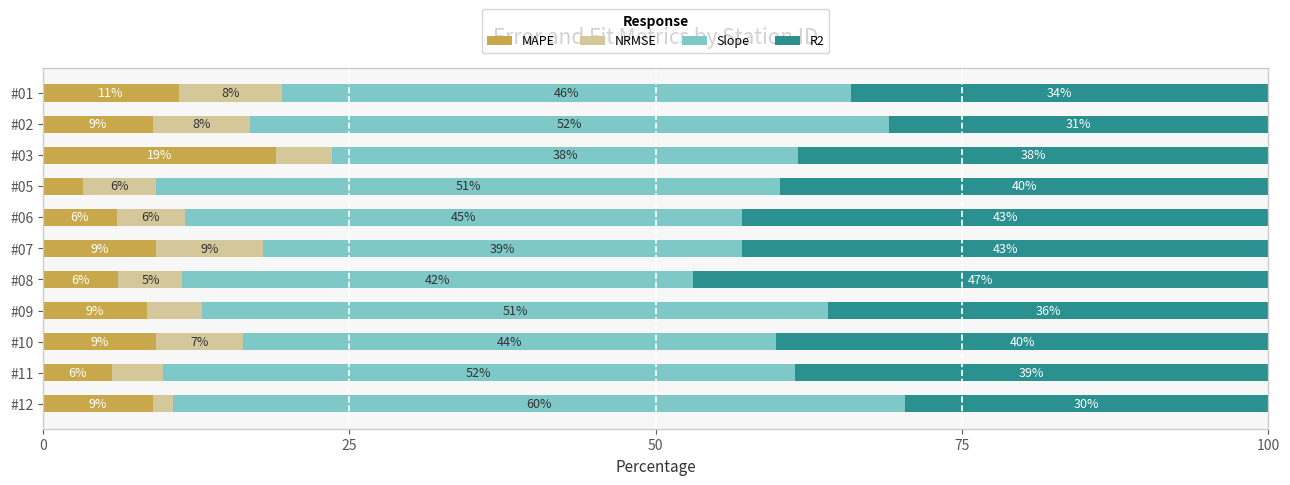

At which label does MAPE reach its minimum?

#05